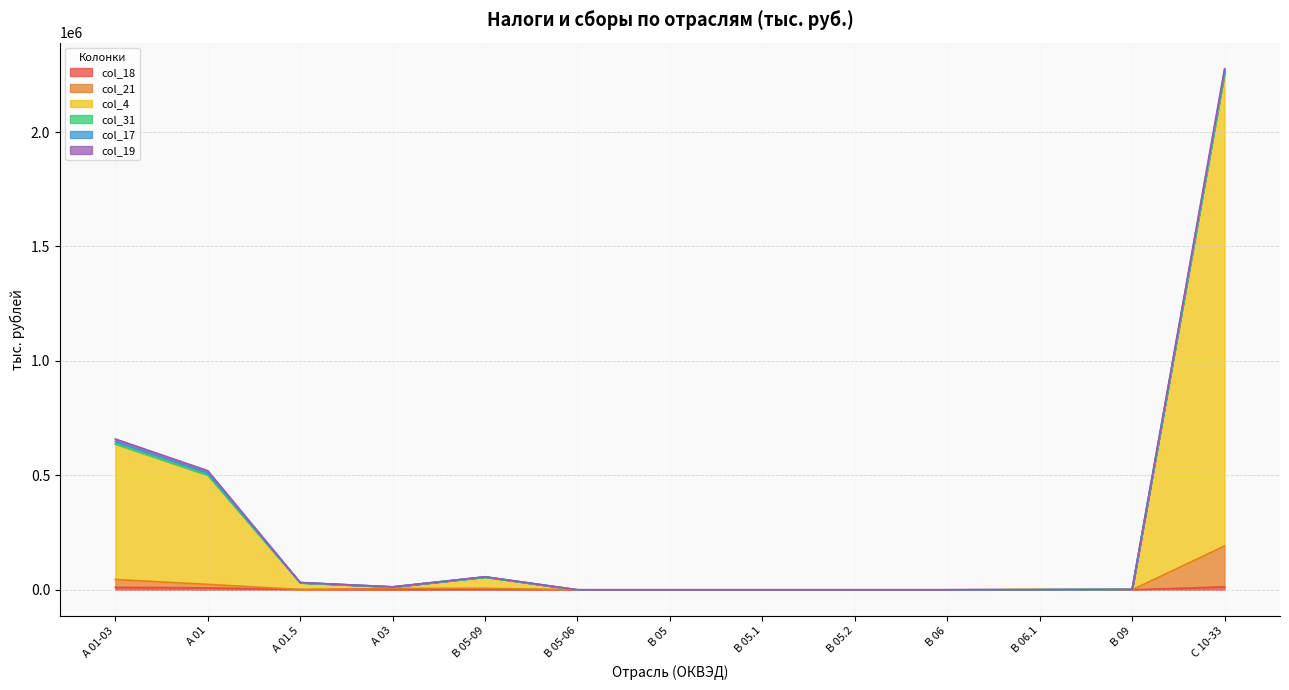

What is the sum of the col_18 values at А 03 and B 06.1?

689